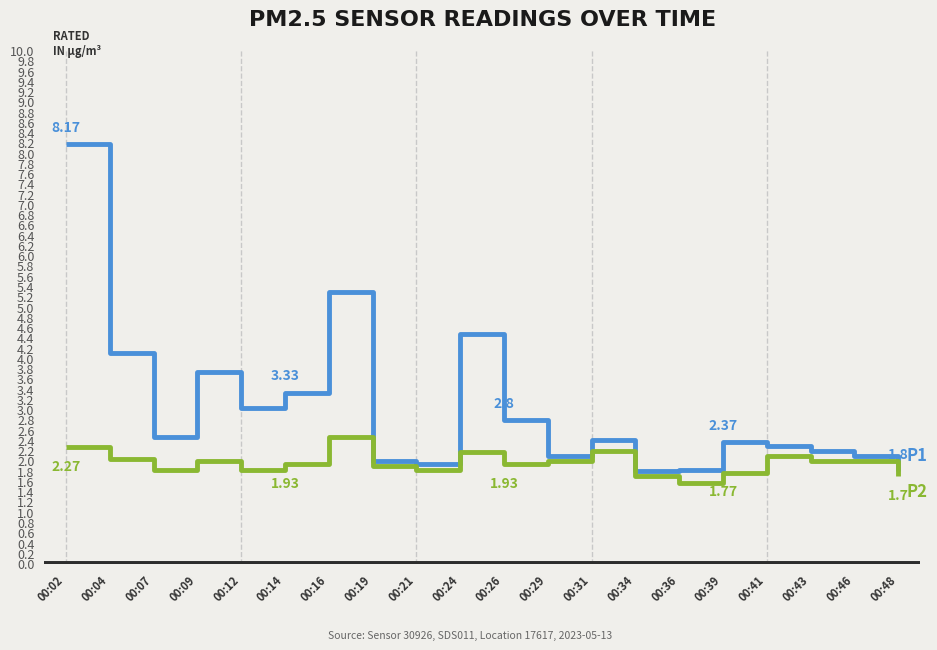

At which category is the sum across all series the highest?

00:02